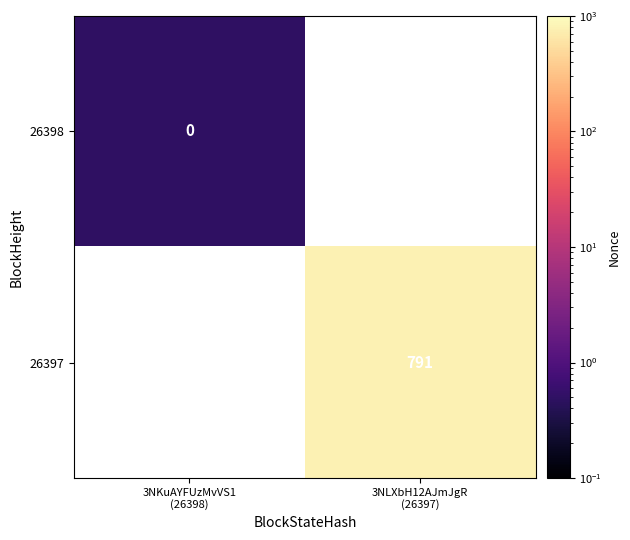

At 3NLXbH12AJmJgR (26397), list the series in order from smallest to largest.

26398, 26397